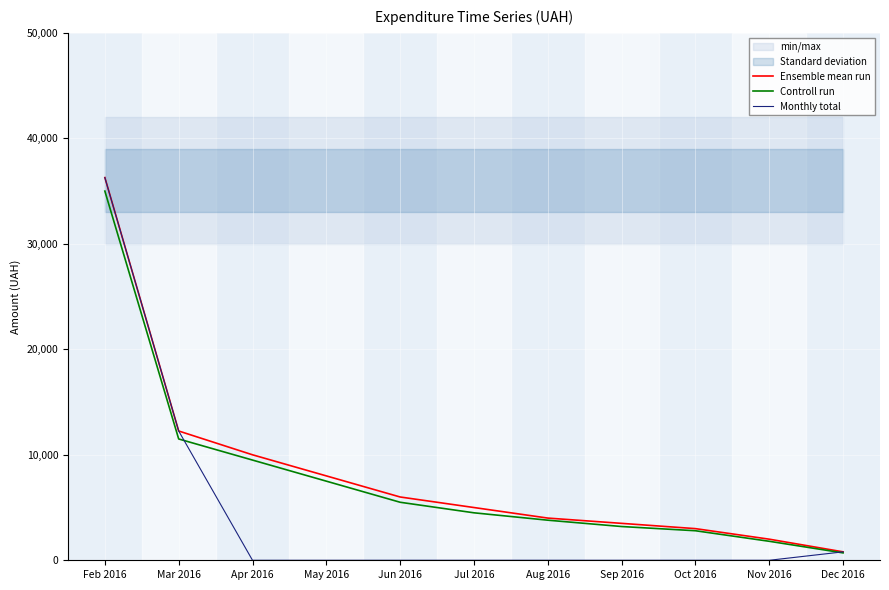

How many lines are shown in the chart?

3